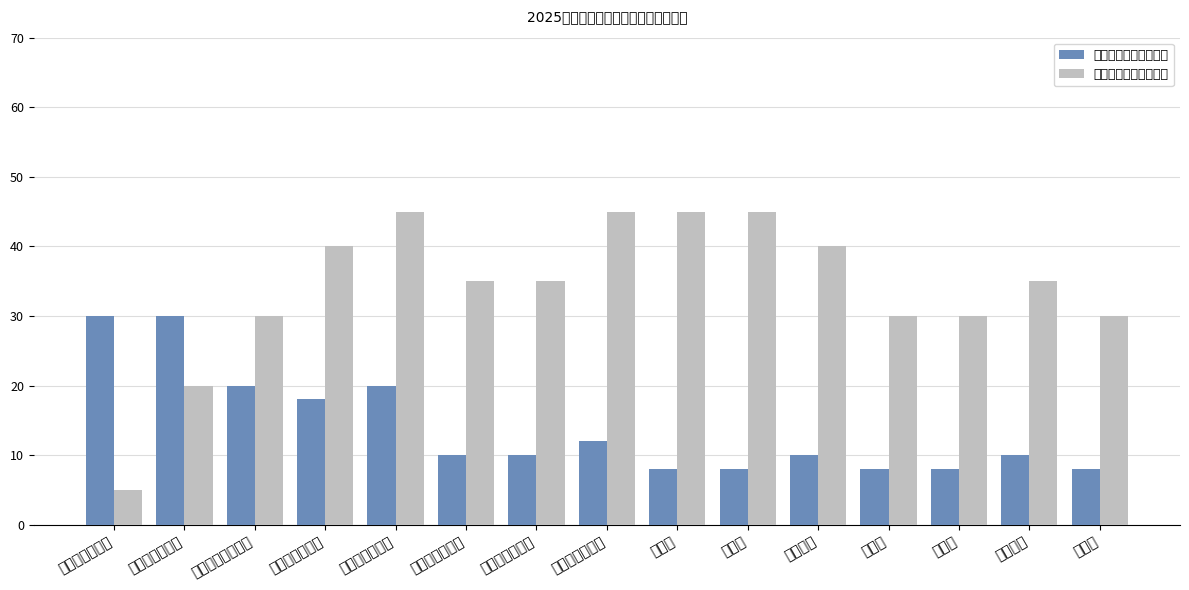

Is it true that 城镇公益性岗位（个） equals 51 at 鹏泉街道办事处?

False